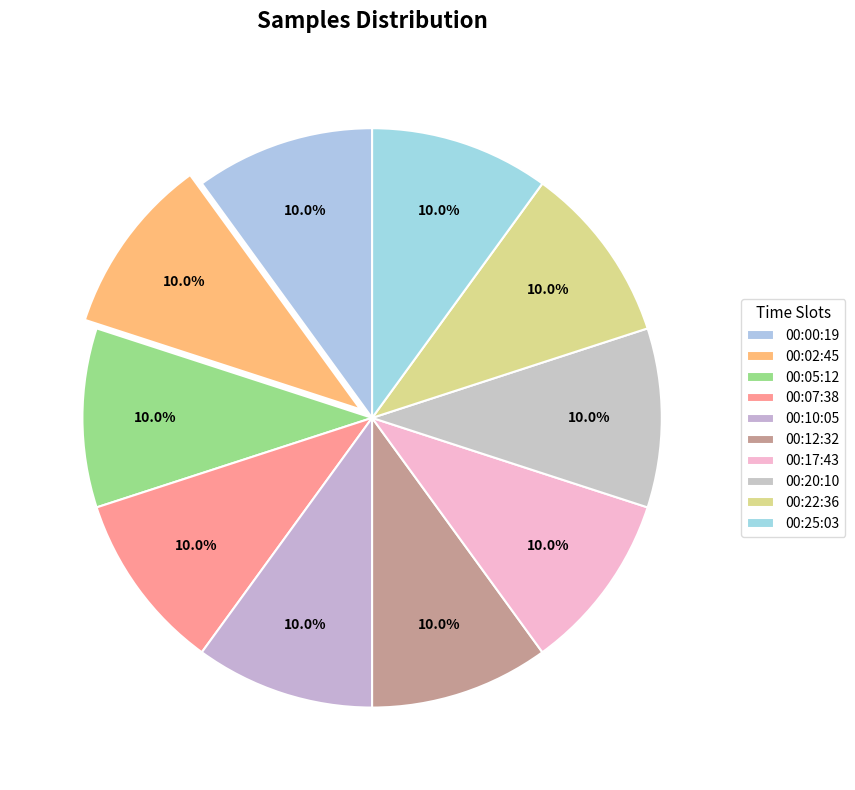

True or false: 00:12:32 accounts for 10% of the total.

True